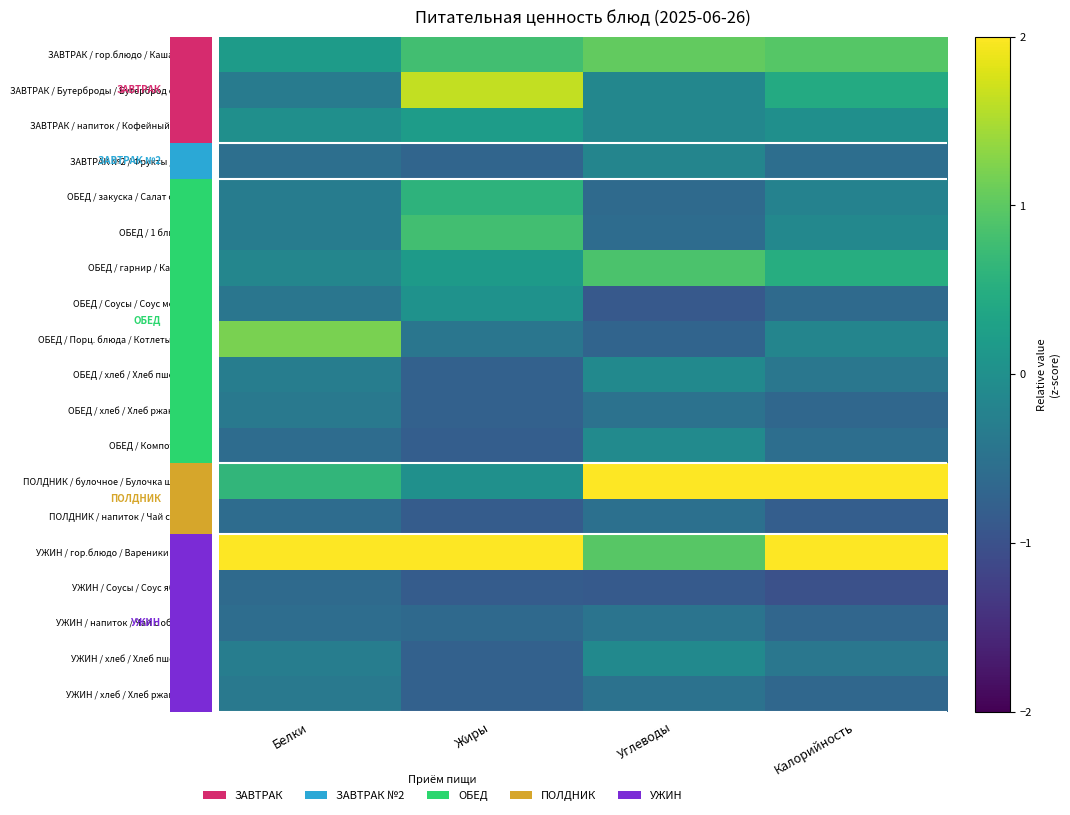

What is the spread (max minus min) of values at Жиры?

2.8